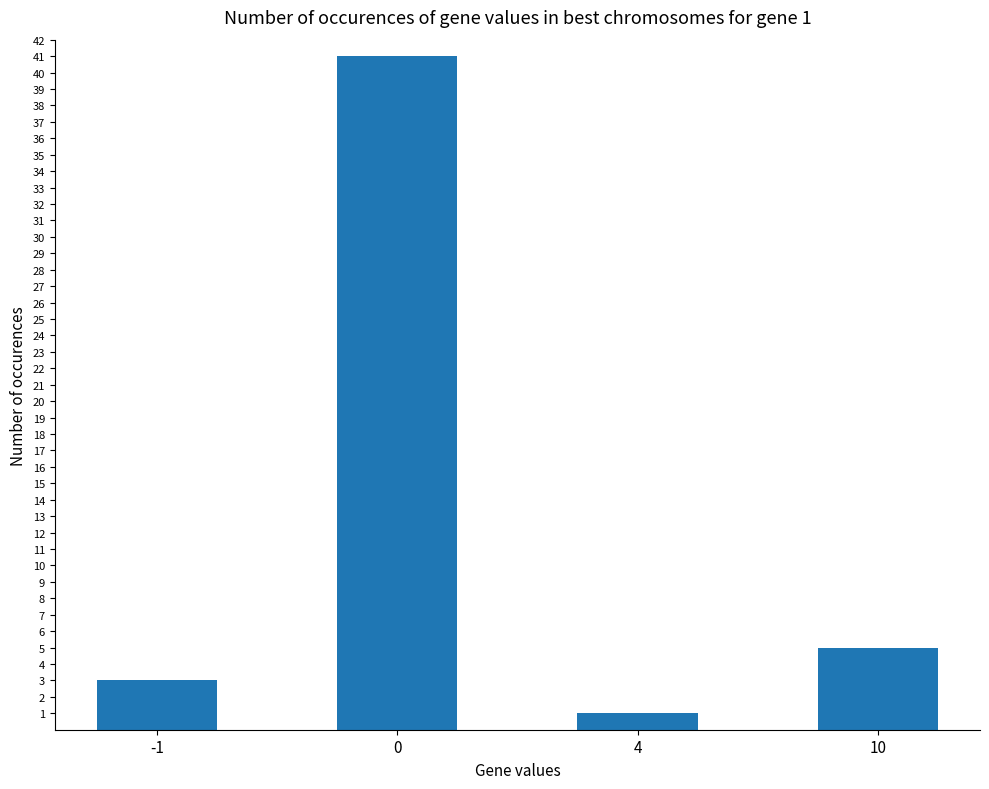

What is the sum of the values at 4 and 10?

6